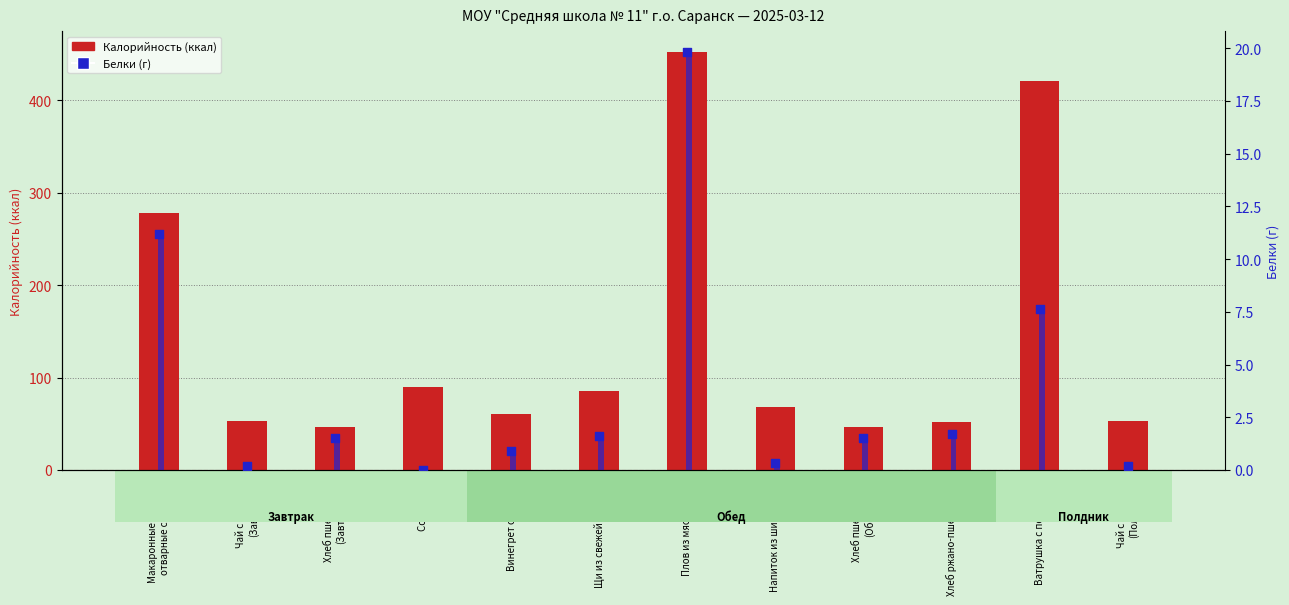

Which series contains the highest Y value?

Калорийность (ккал)